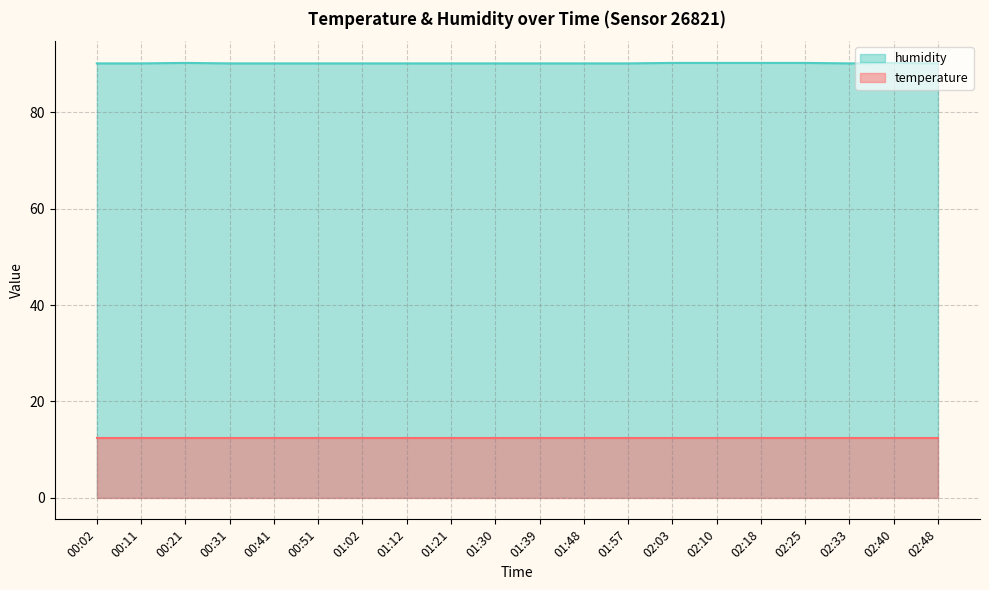

Does the chart display data point markers on the line(s)?

No